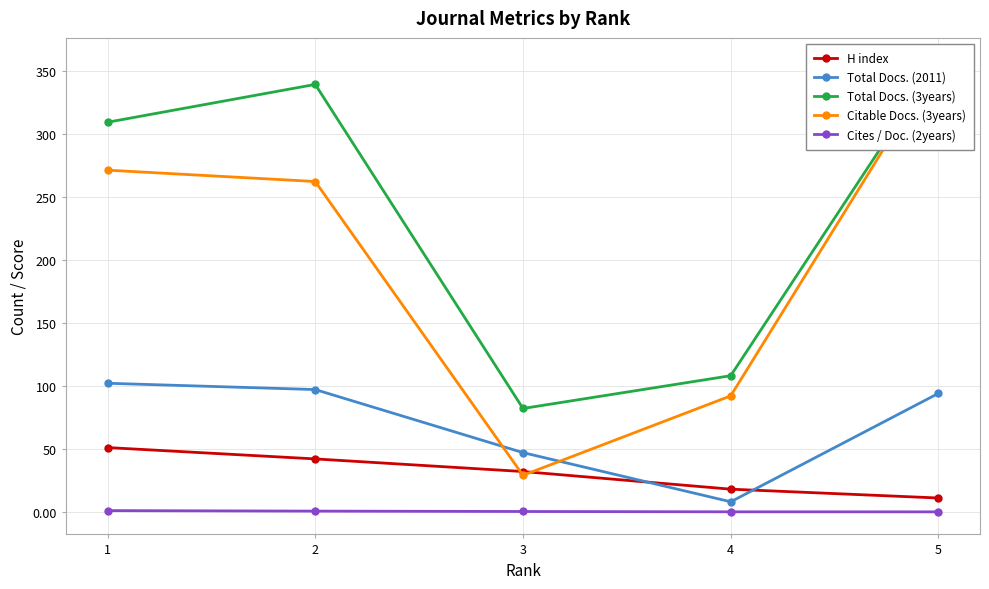

Count the number of categories in the chart.

5